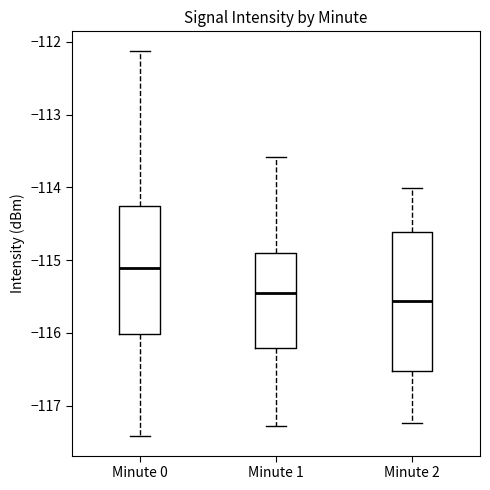

Which box's median line is the highest?

Minute 0